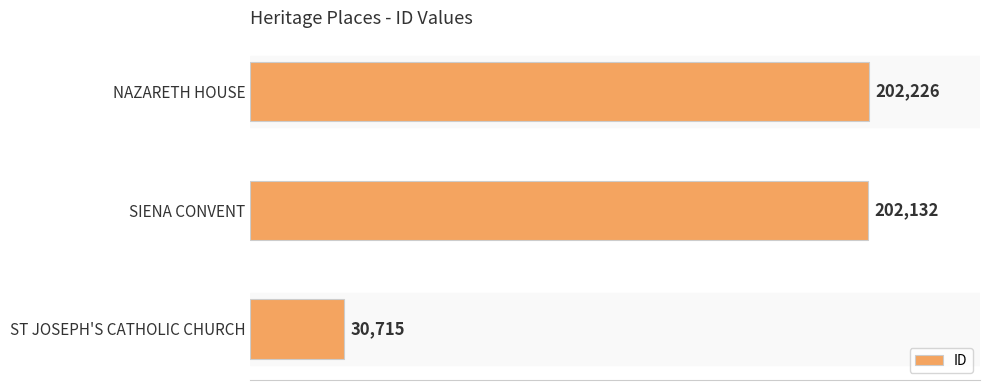

The value at NAZARETH HOUSE is 118401. True or false?

False